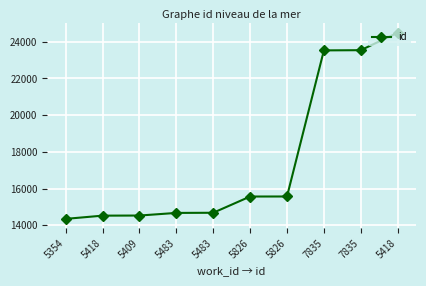

How many data points are less than 15564?

5